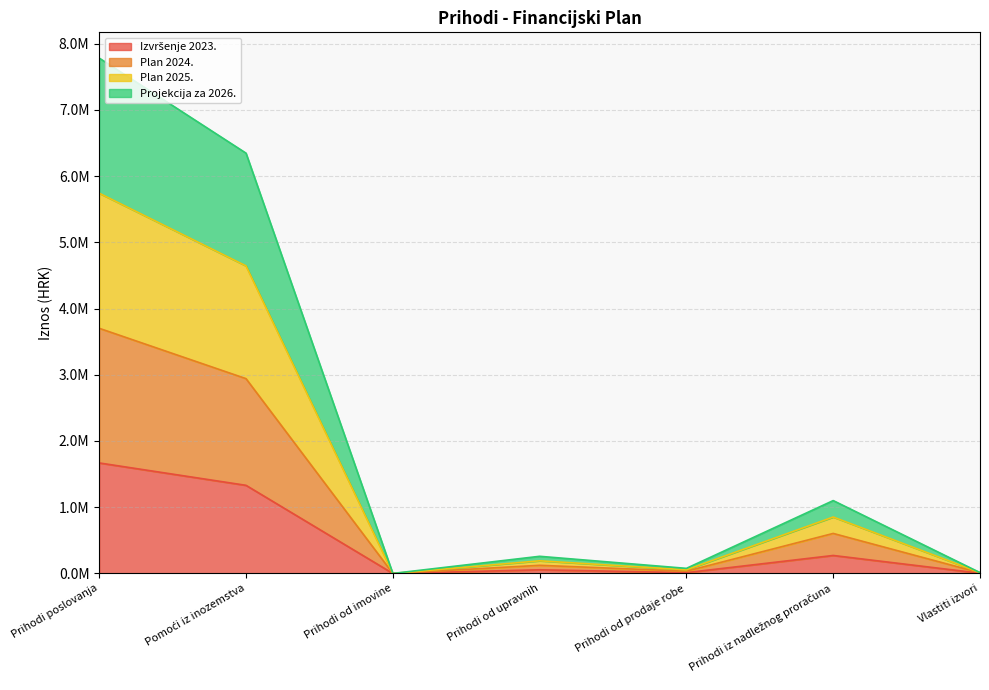

At which label is Plan 2025. closest to 3890474?

Pomoći iz inozemstva